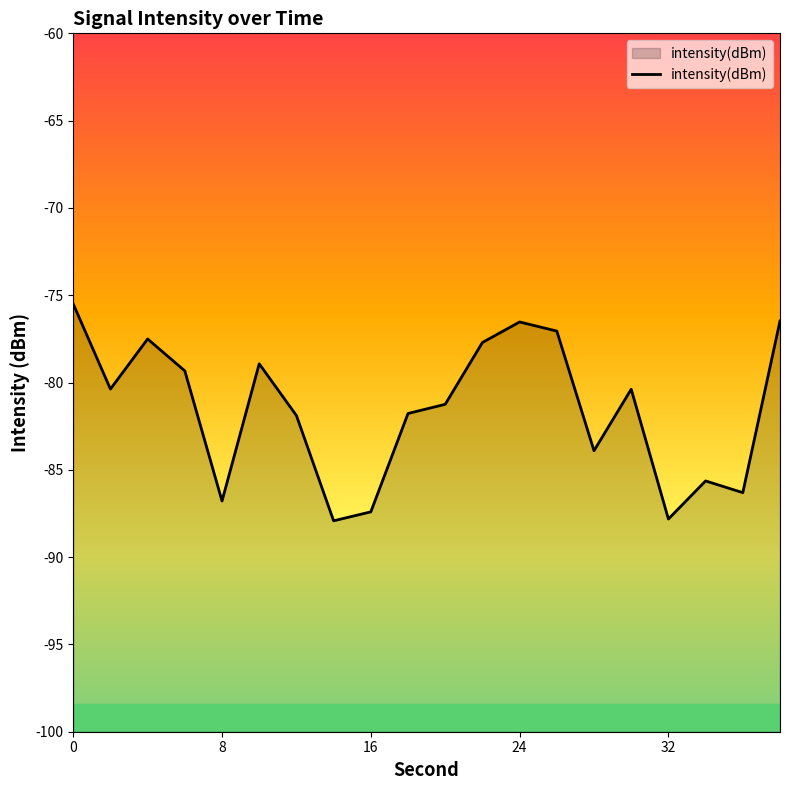

What is the greatest value displayed?

-75.5